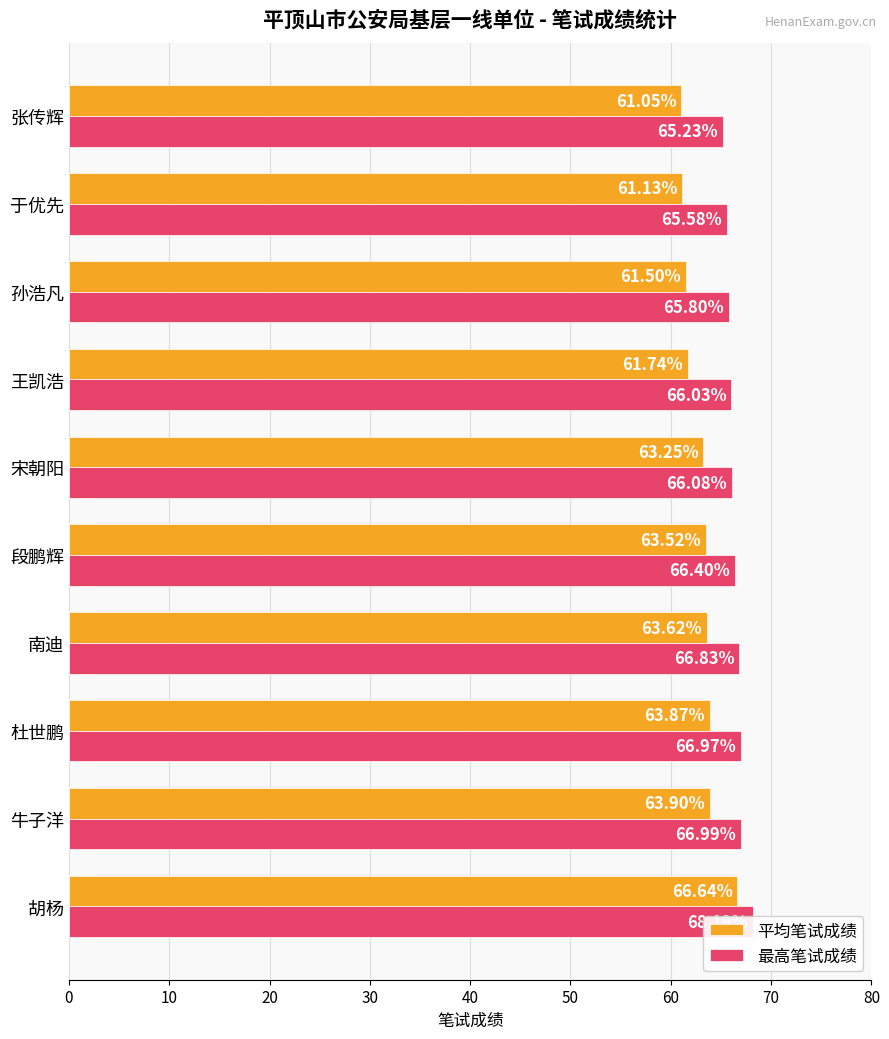

At 杜世鹏, list the series in order from largest to smallest.

最高笔试成绩, 平均笔试成绩